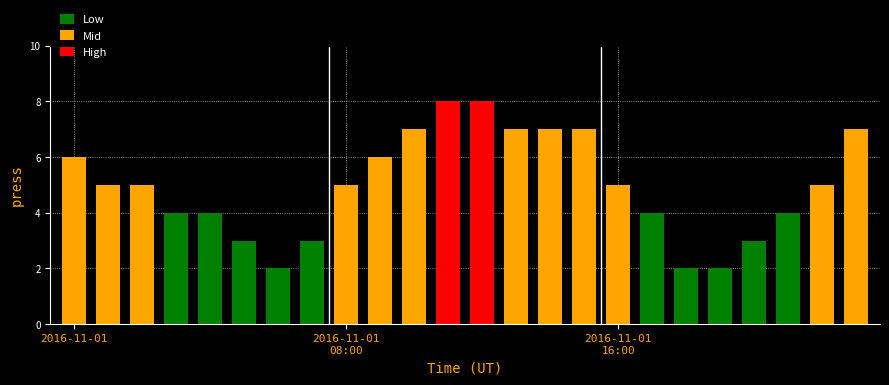

What is the greatest value displayed?

8